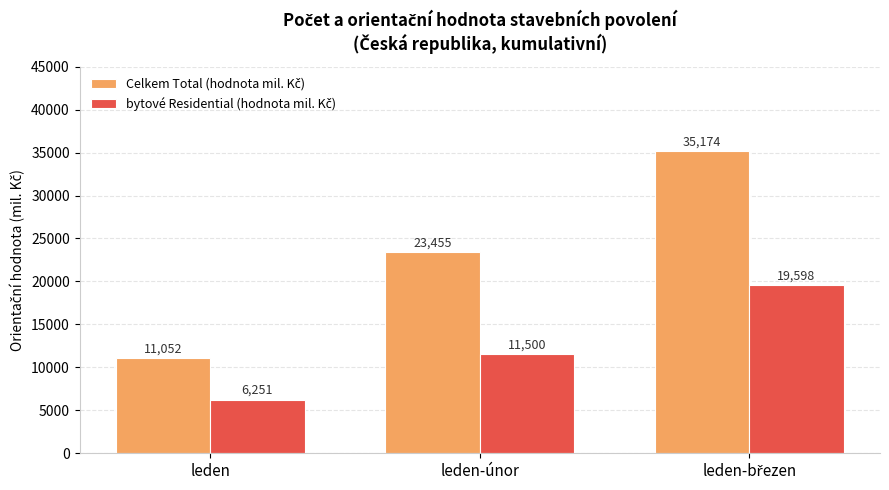

What is the total value across all series at leden-únor?

34955